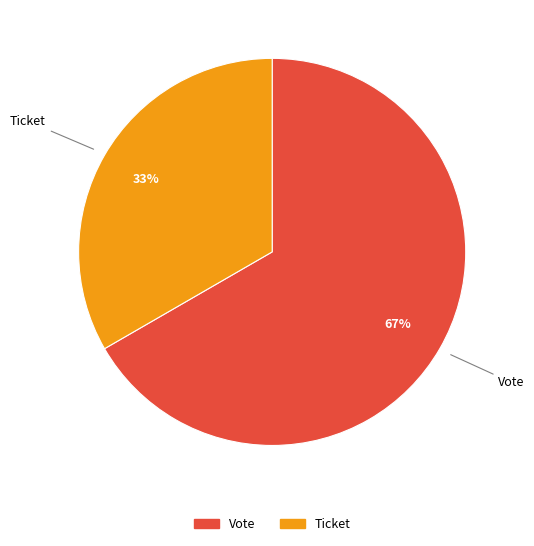

Do Vote and Ticket together represent more than half of the pie?

Yes